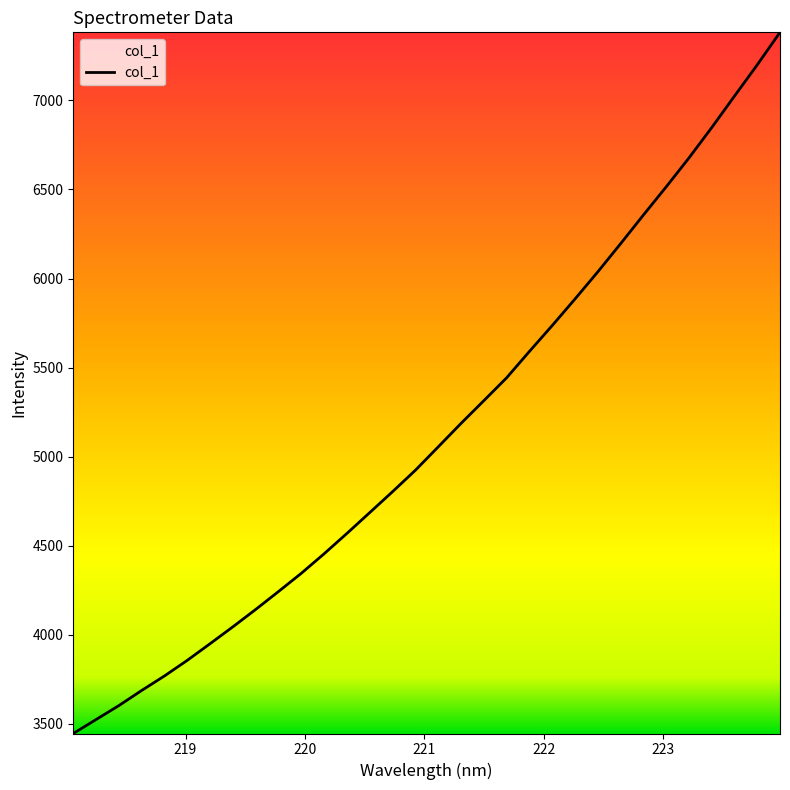

What is the greatest value displayed?

7381.8